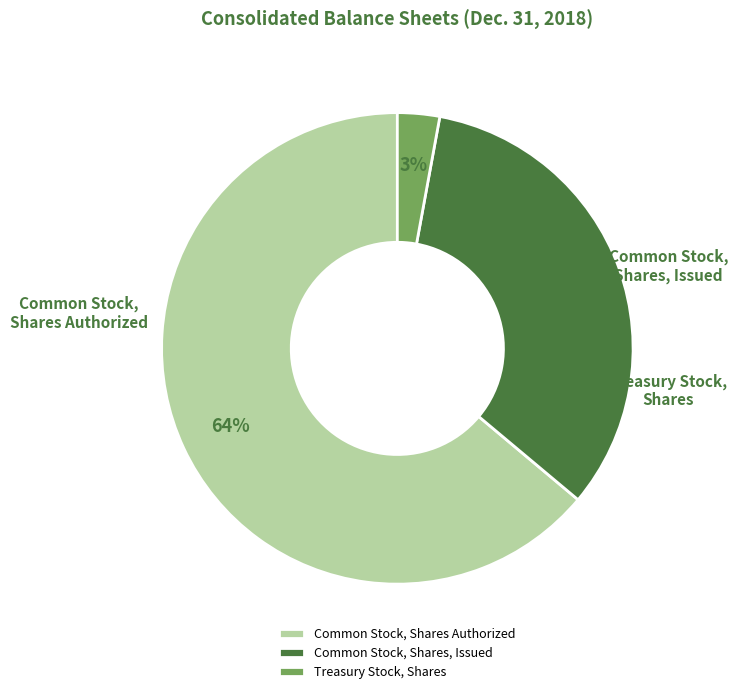

To the nearest percent, what percentage of the pie is Common Stock, Shares, Issued?

33%